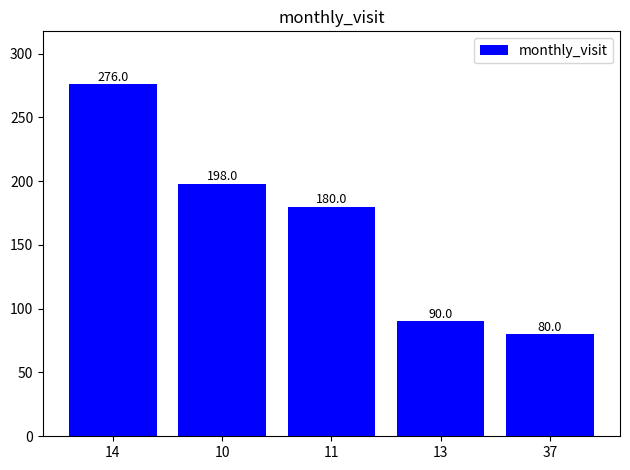

List the labels in order of value, smallest first.

37, 13, 11, 10, 14